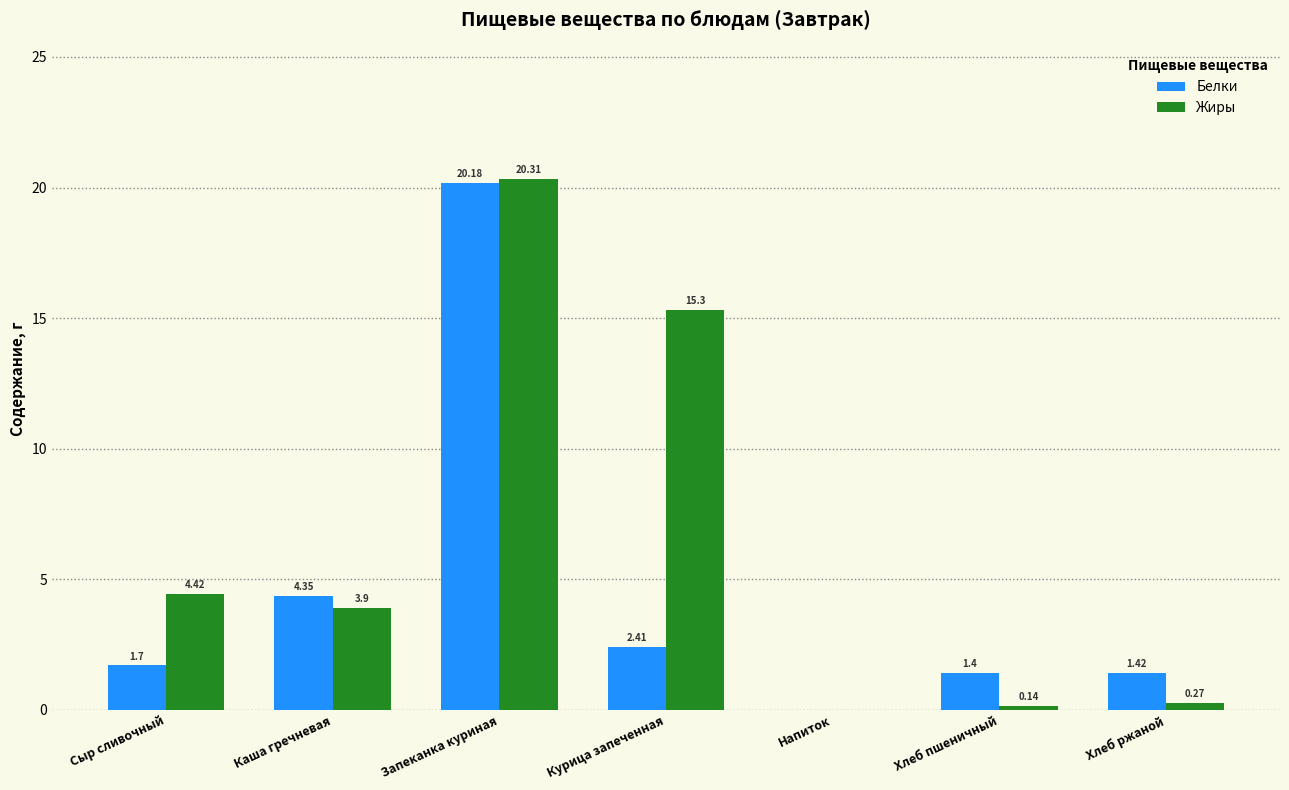

At which category is the sum across all series the highest?

Запеканка куриная